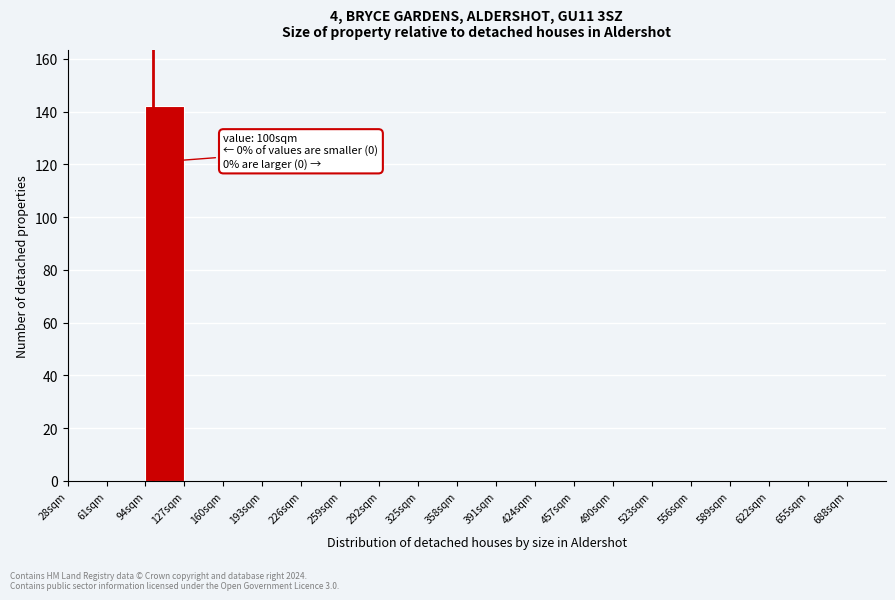

Over which range of the x-axis is the bar tallest?

94 to 127